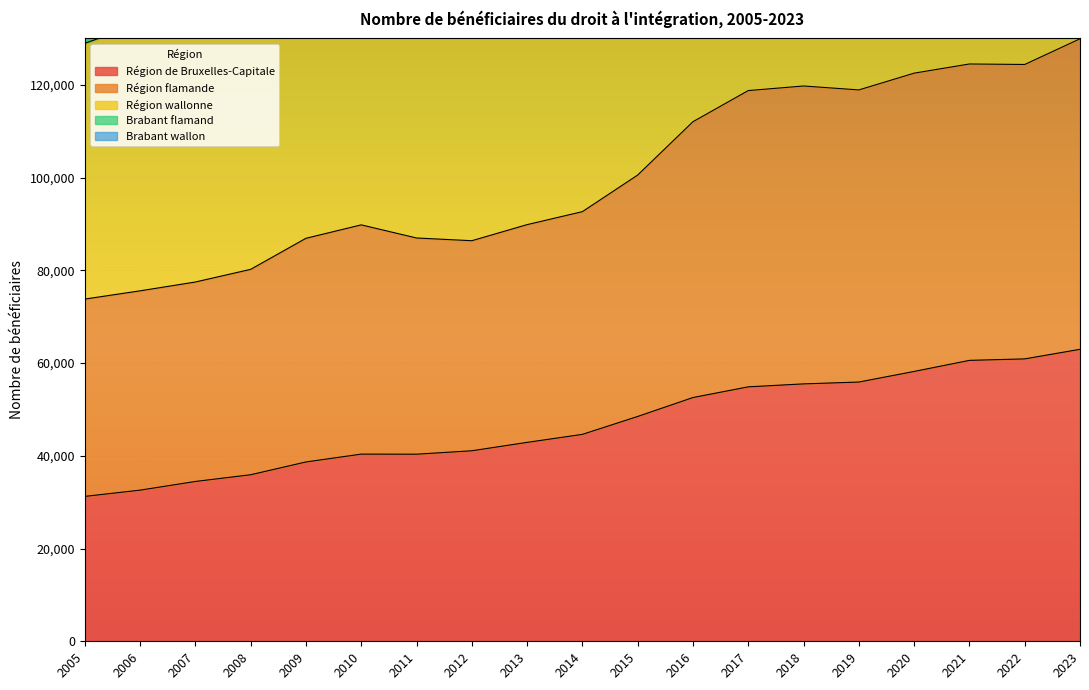

The value of Région de Bruxelles-Capitale at 2008 is 61477. True or false?

False